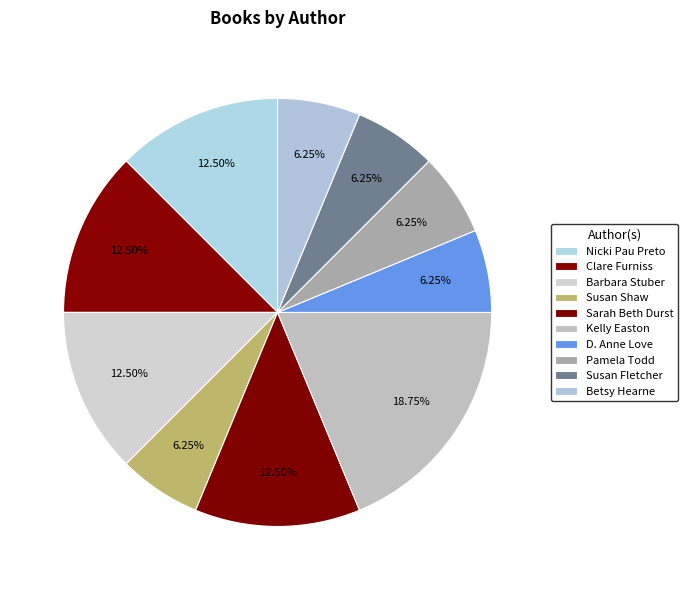

Do Barbara Stuber and Susan Fletcher together represent more than half of the pie?

No